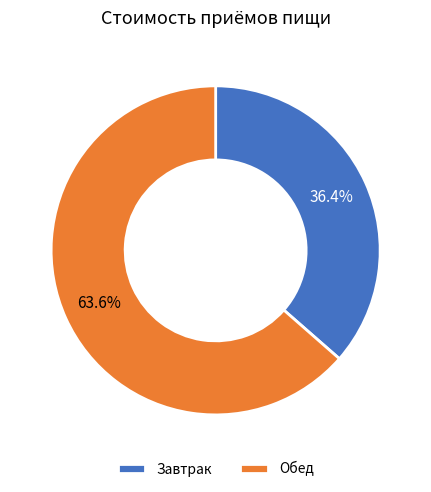

How many segments does this pie chart have?

2